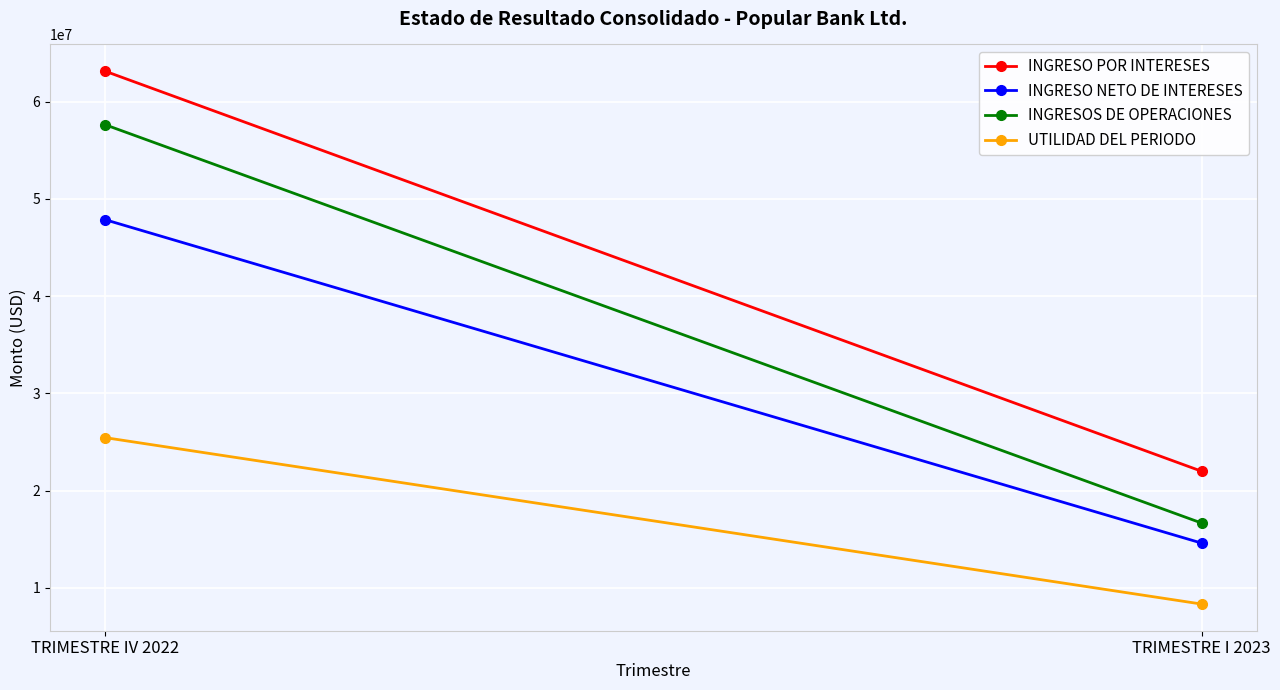

The value of UTILIDAD DEL PERIODO at TRIMESTRE I 2023 is 8333176.8. True or false?

True